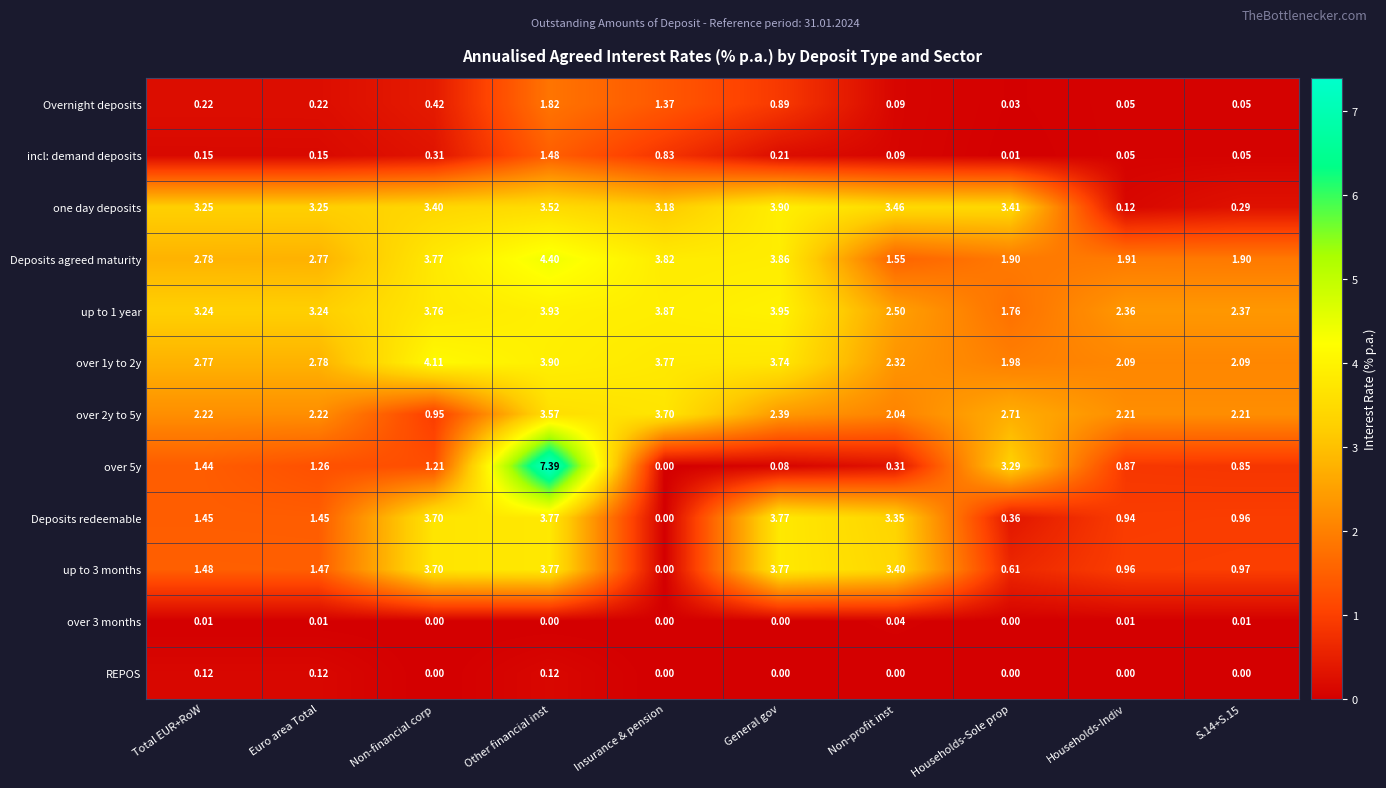

At which label is over 5y closest to 3?

Households-Sole prop